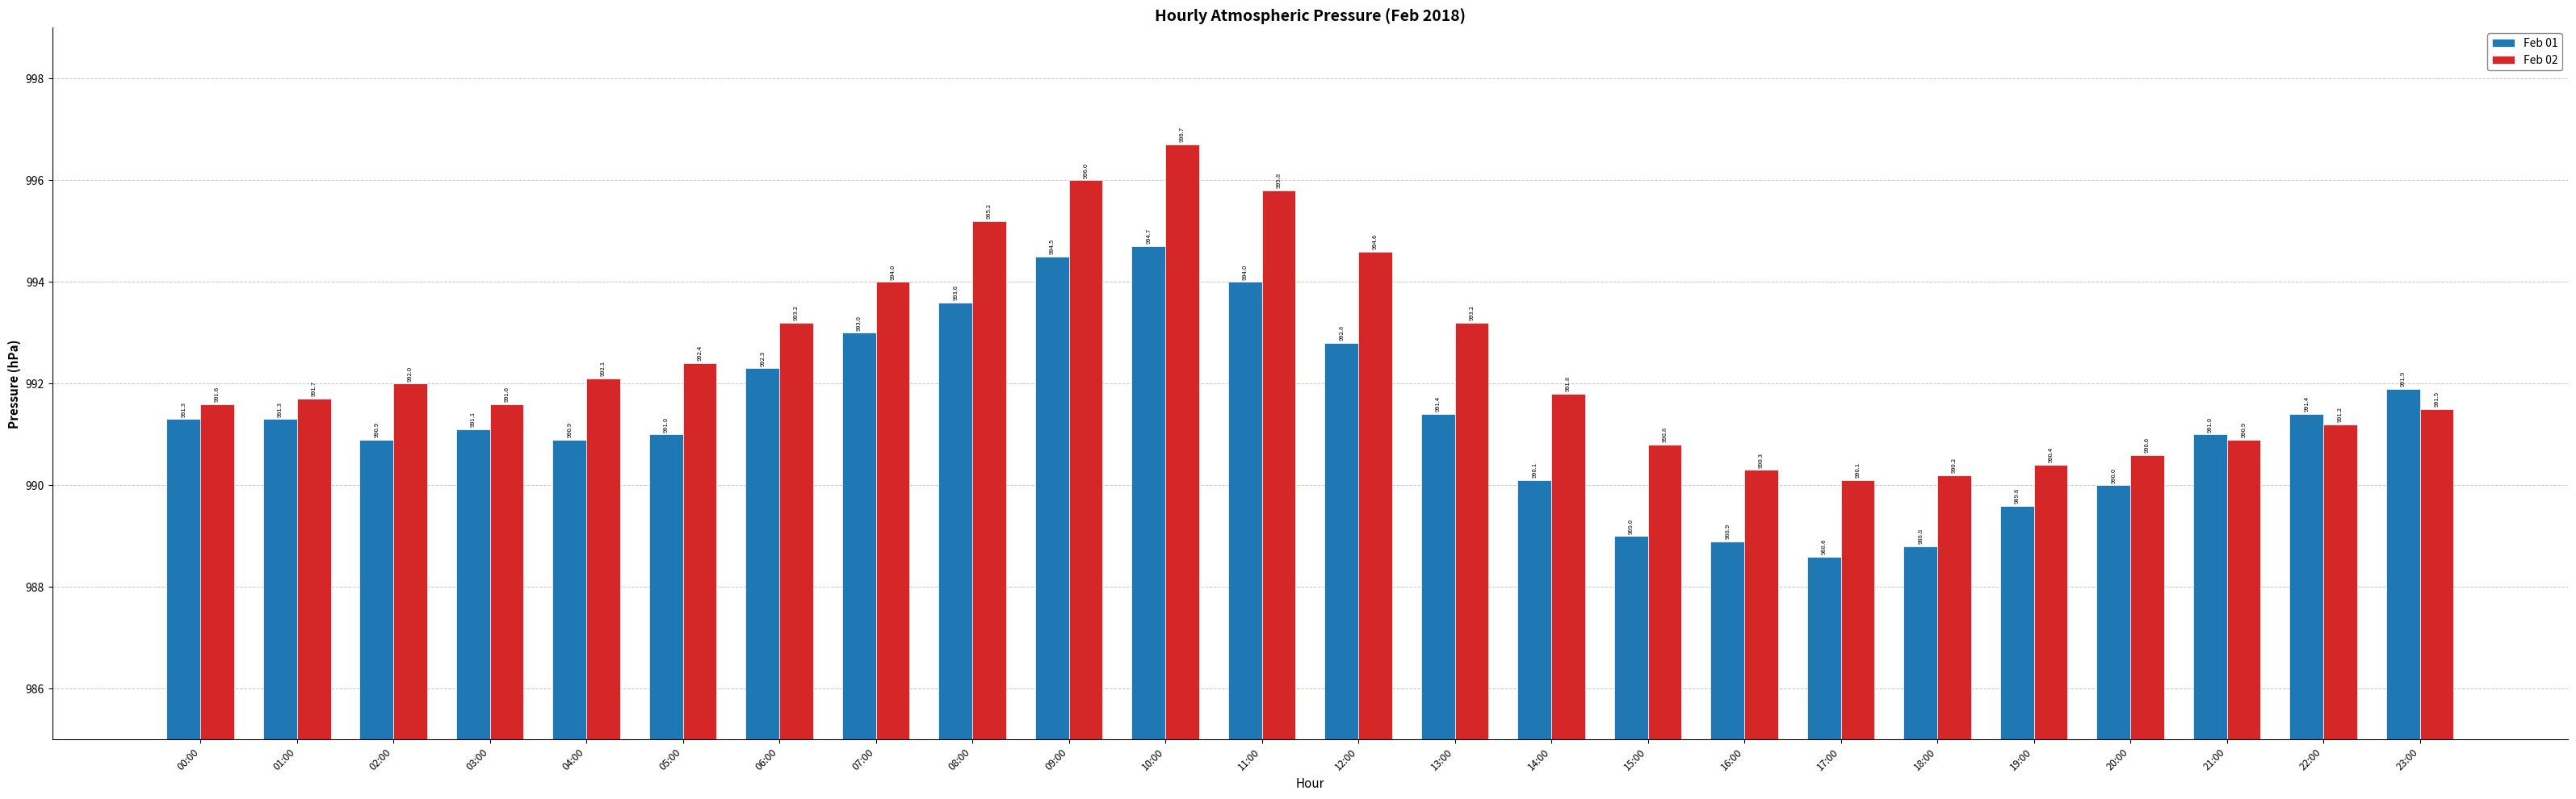

Which label corresponds to the smallest value in the chart?

17:00